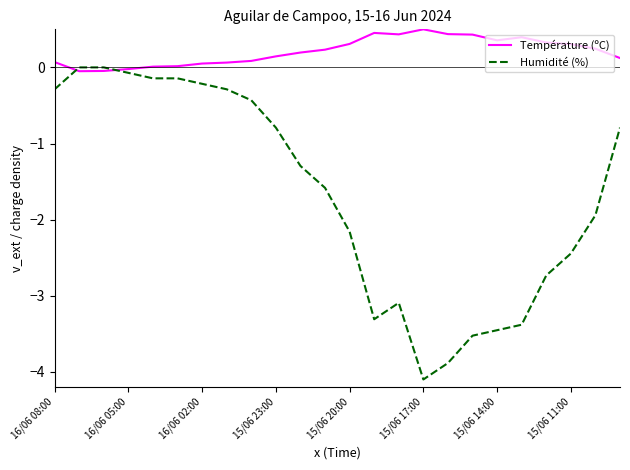

How many series are shown in this chart?

2